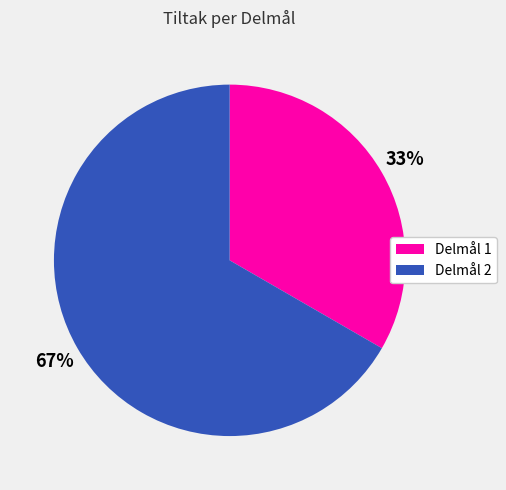

Which slice is the smallest?

Delmål 1